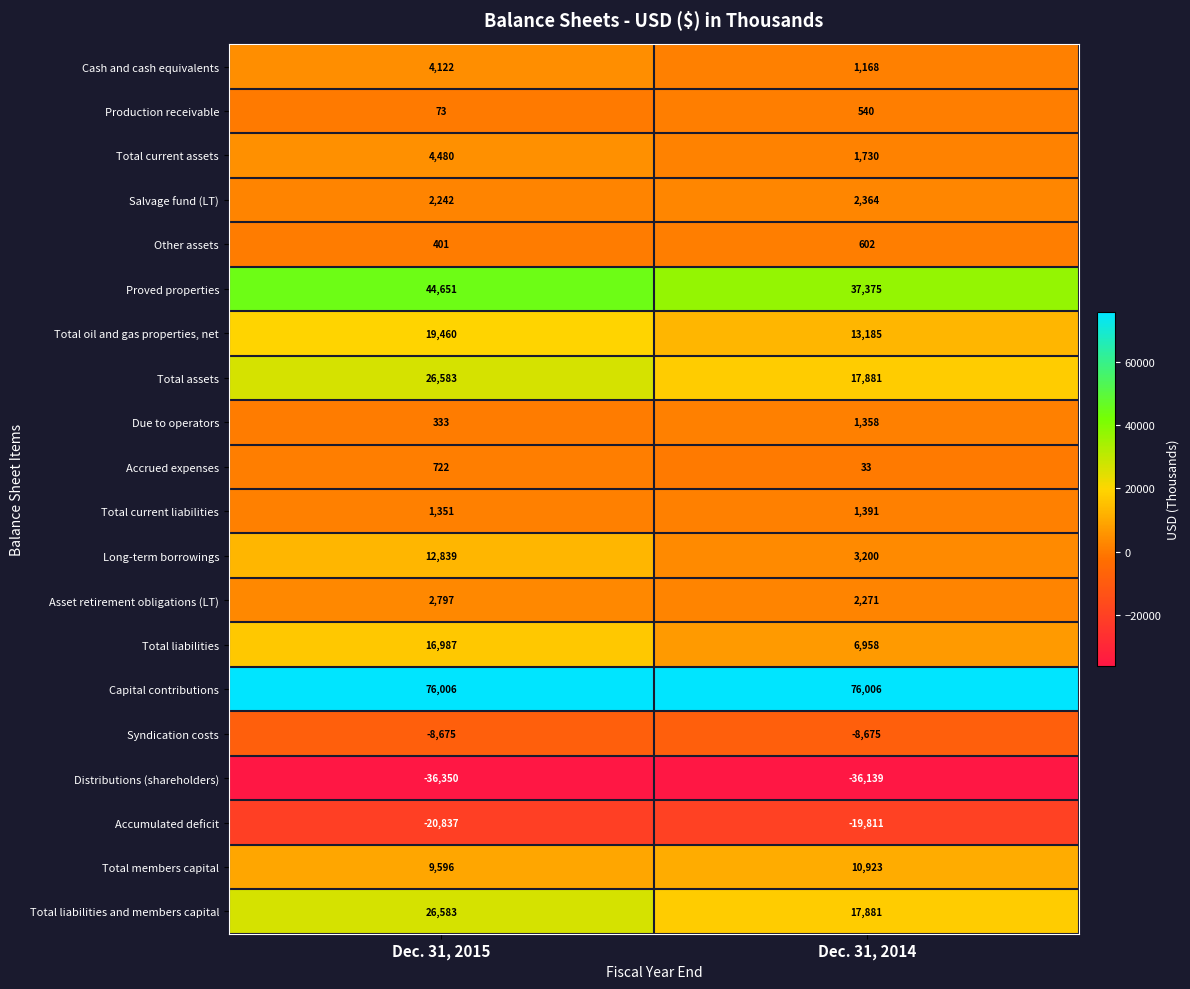

What is the total value across all series at Dec. 31, 2014?

130241